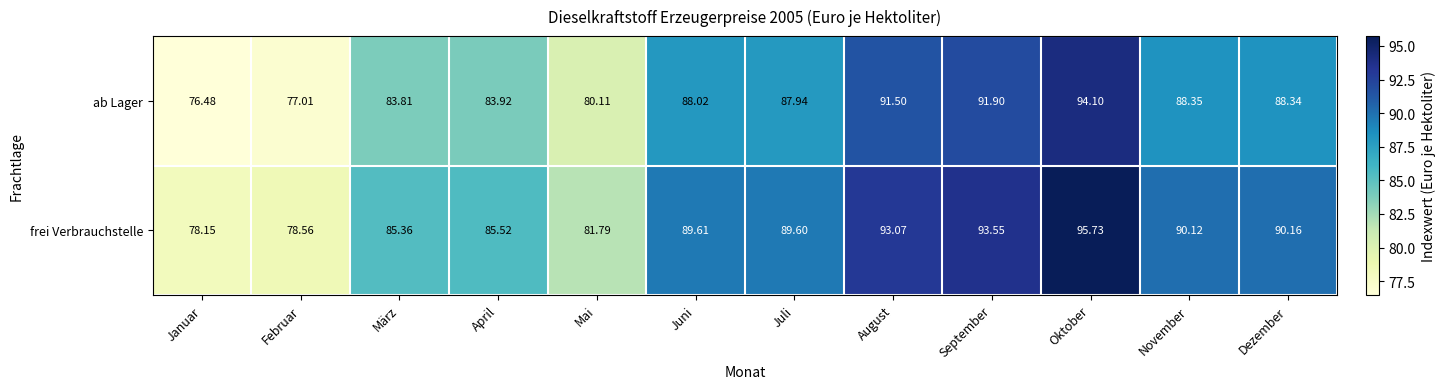

Which category has the lowest value in the frei Verbrauchstelle series?

Januar